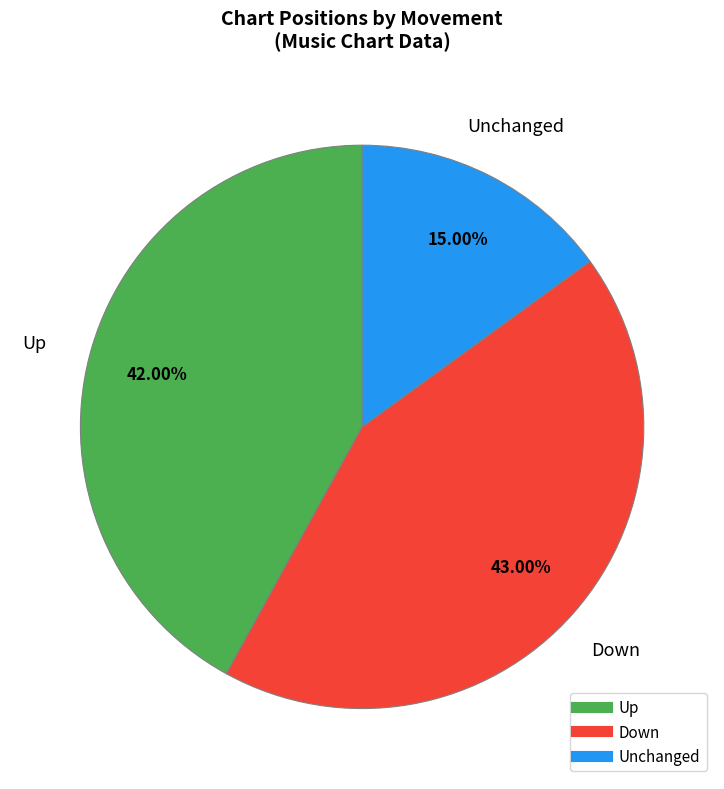

Is there a majority slice in this chart?

No